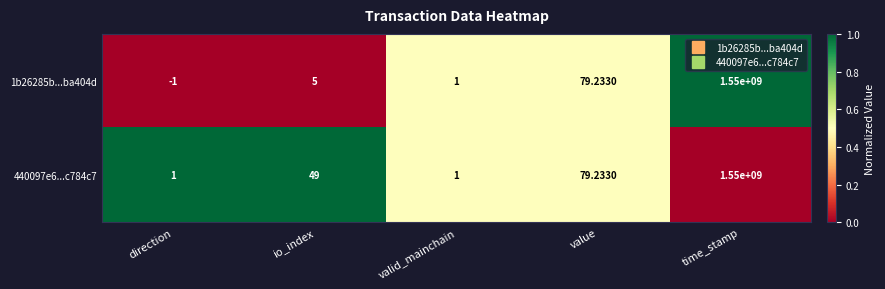

Count the number of data series in this chart.

2